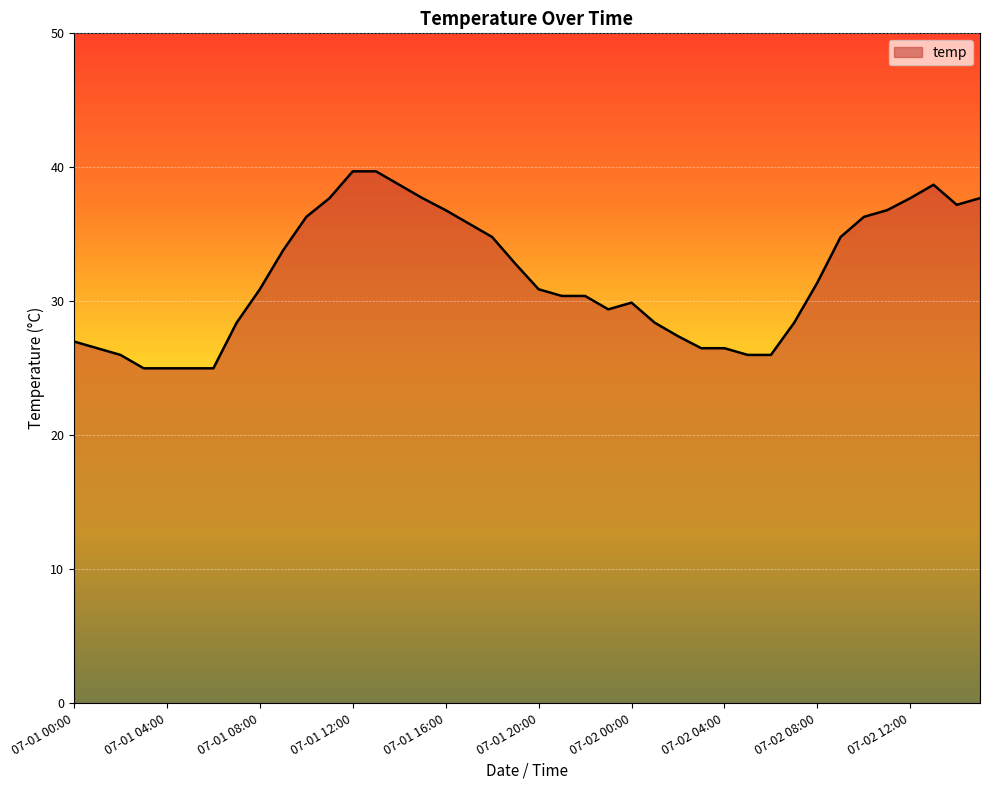

What is the greatest value displayed?

39.7